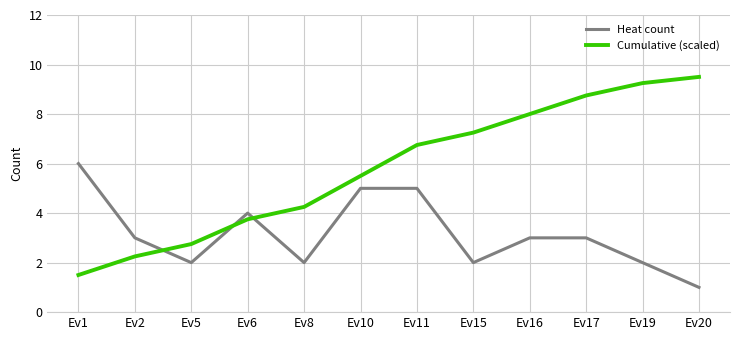

Which series has the largest total across all categories?

Cumulative (scaled)